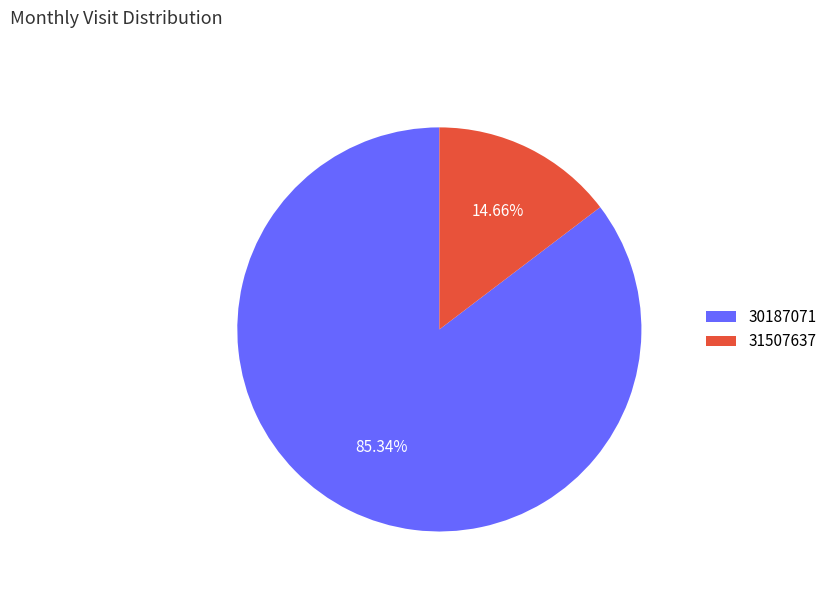

To the nearest percent, what is the combined percentage of 30187071 and 31507637?

100%